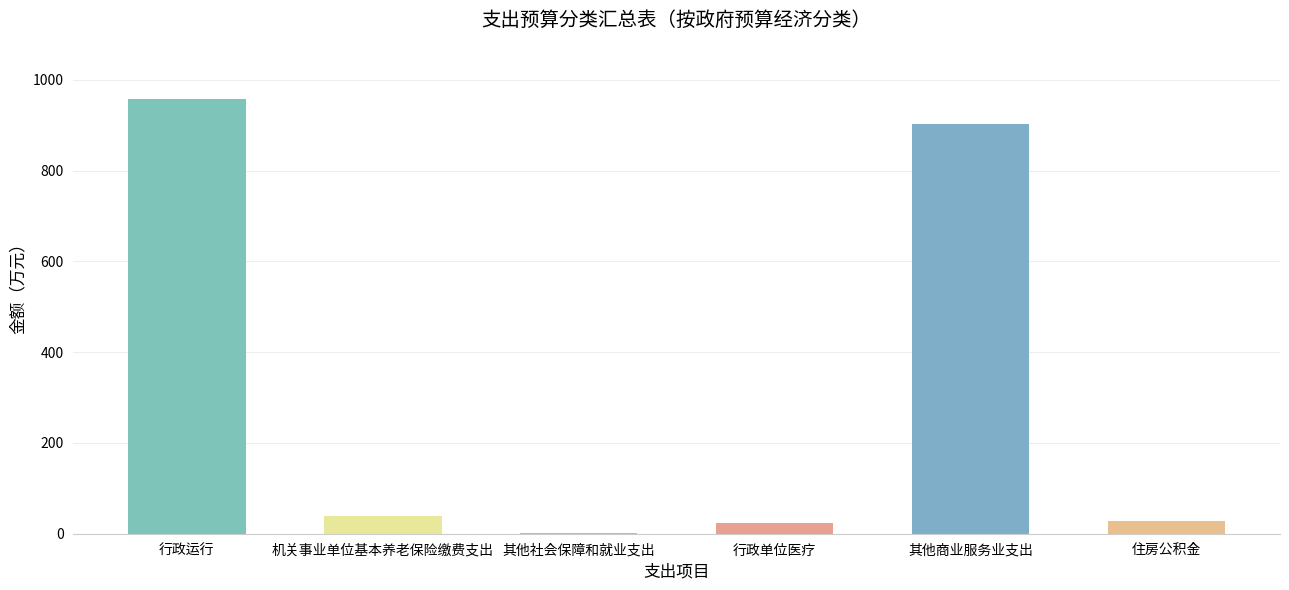

The value at 其他社会保障和就业支出 is 2.4. True or false?

True